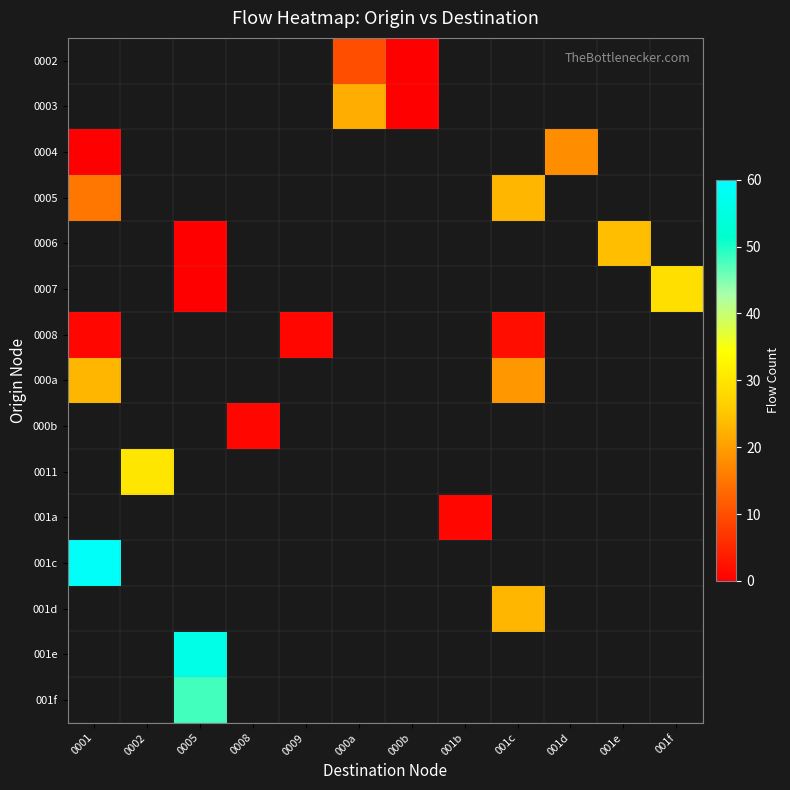

Is the value of 000b at 0008 greater than the value of 001a at 000a?

No